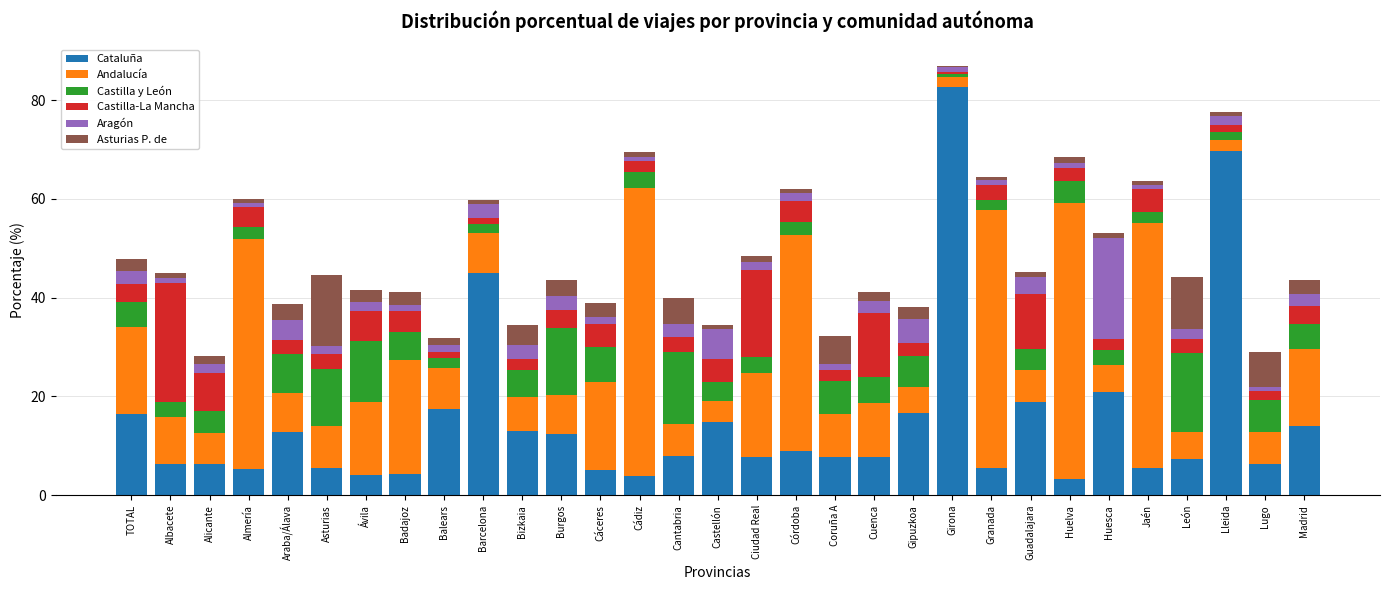

What is the maximum value for Cataluña?

82.7